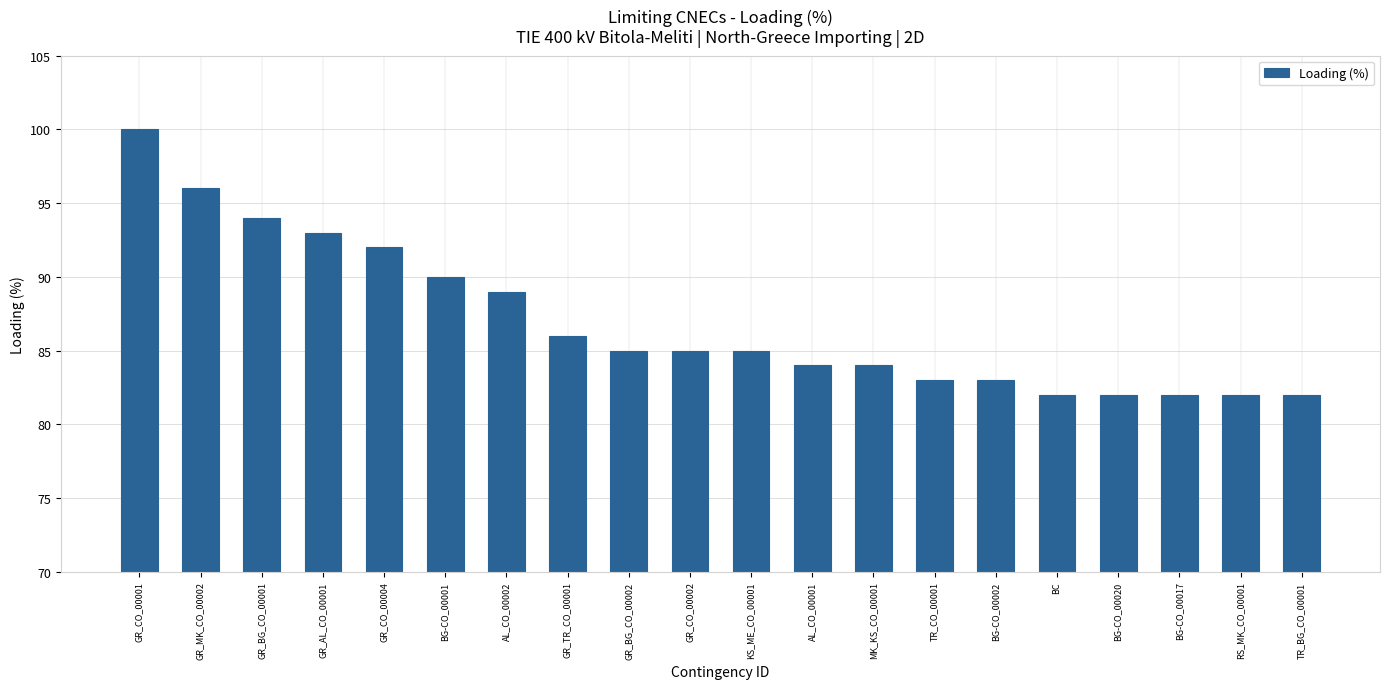

What is the minimum value shown in the chart?

82